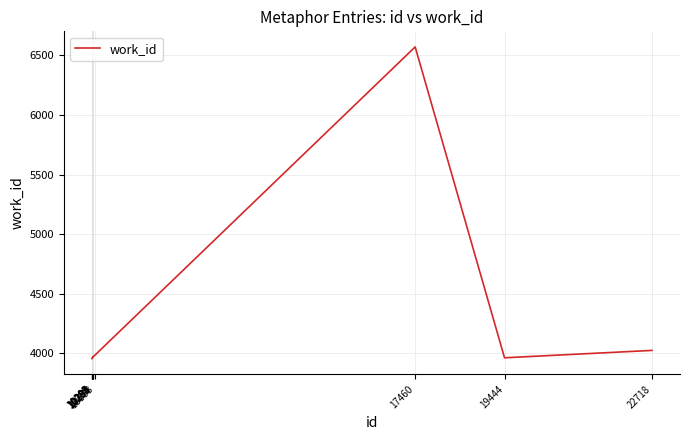

What is the change in value from 10283 to 10289?

+3